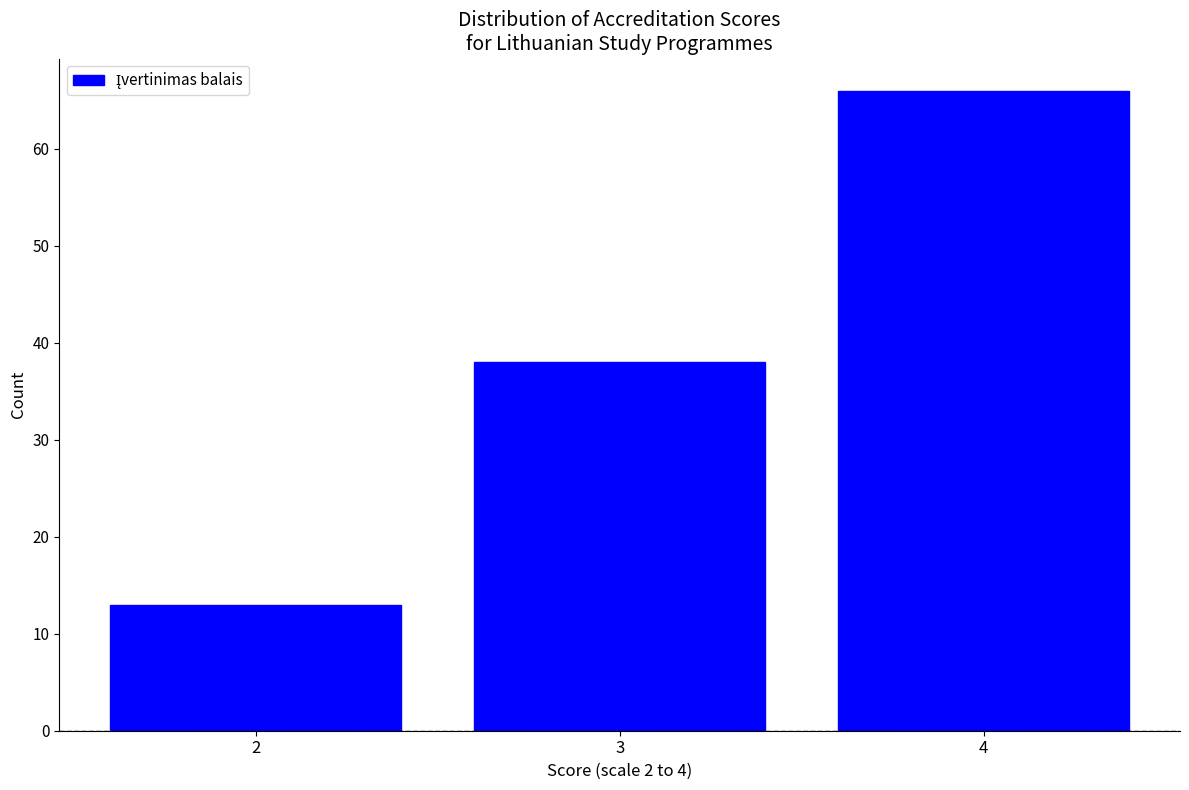

Reading left to right, list every bar in this chart as the range it spans on the x-axis followed by its height. The values are not printed on the chart, so give them approximately, as read against the axis.

1.5 to 2.5: 13
2.5 to 3.5: 38
3.5 to 4.5: 66